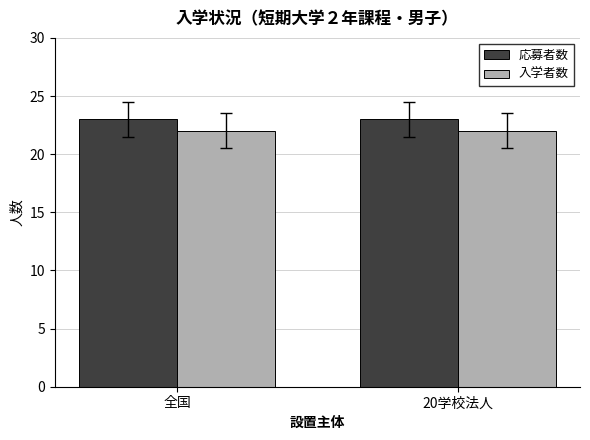

How many data points does each series have?

2